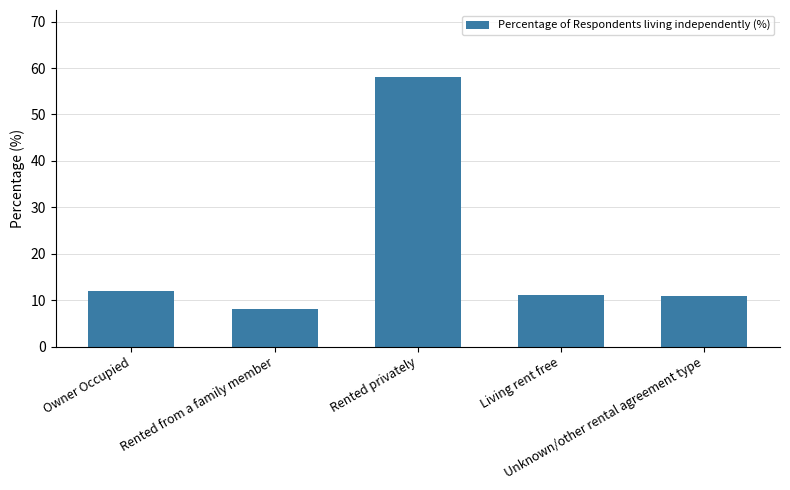

How many categories are shown in the chart?

5